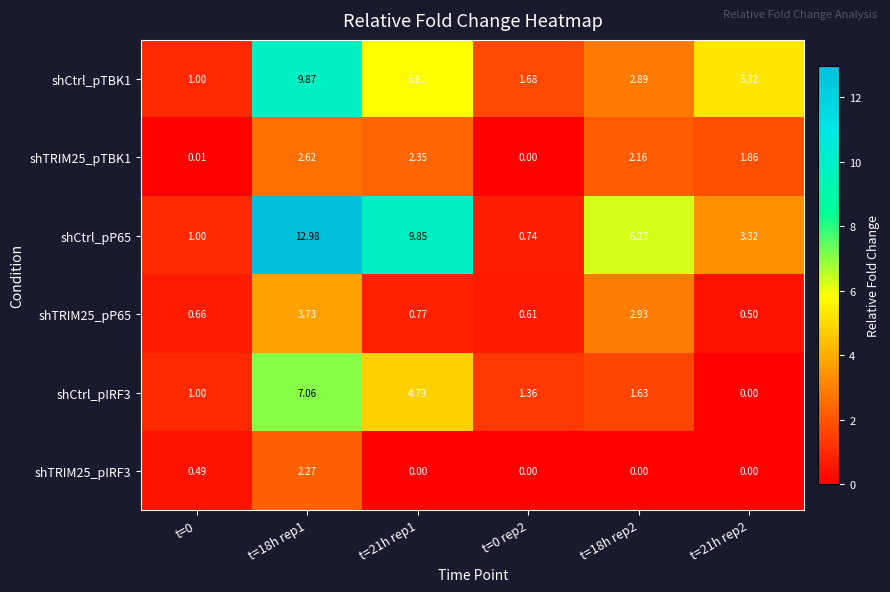

Is the value of shCtrl_pP65 at t=21h rep1 greater than the value of shTRIM25_pP65 at t=0?

Yes